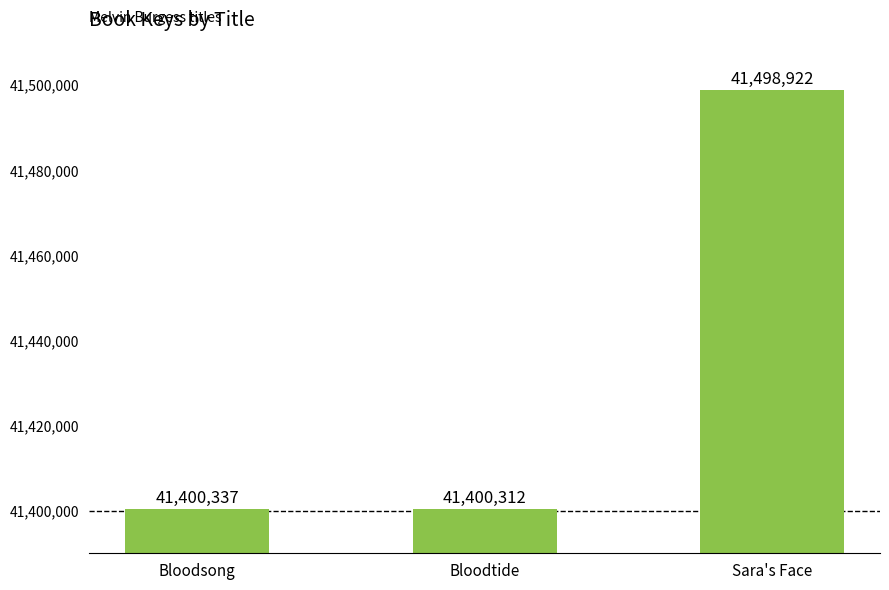

What is the smallest value displayed?

41400312